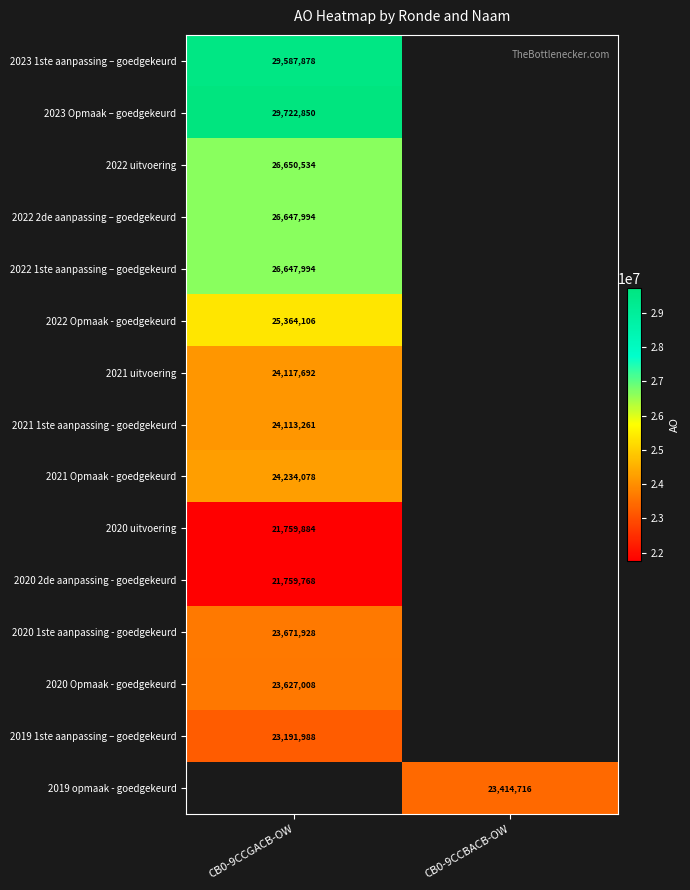

What is the greatest value displayed?

29722850.0